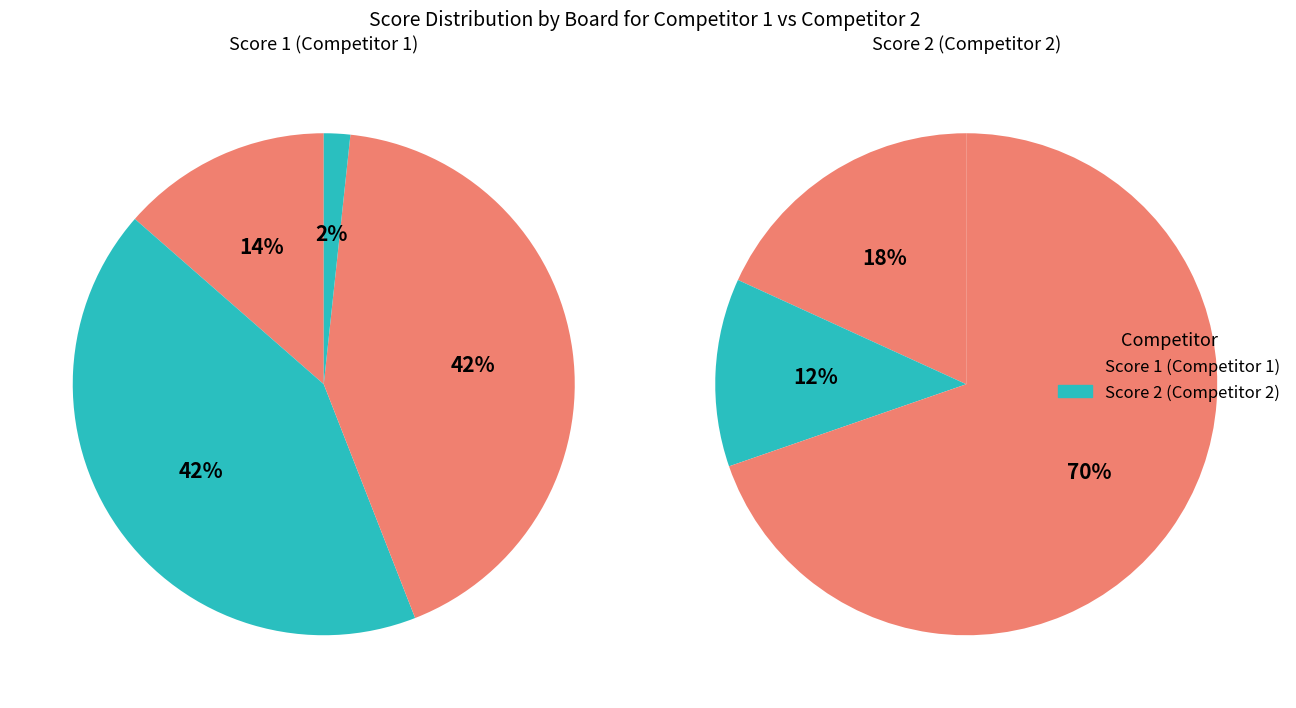

Is it true that Board 4 is 1% of the pie?

False